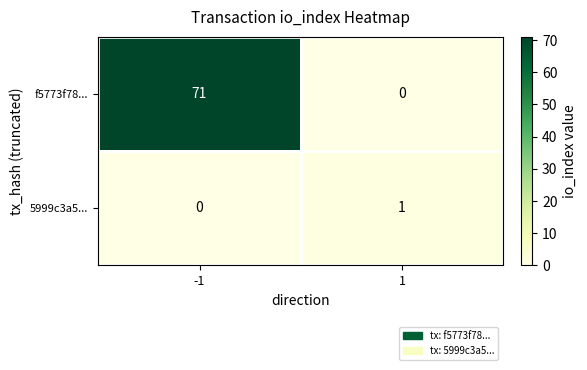

At -1, list the series in order from largest to smallest.

f5773f78..., 5999c3a5...